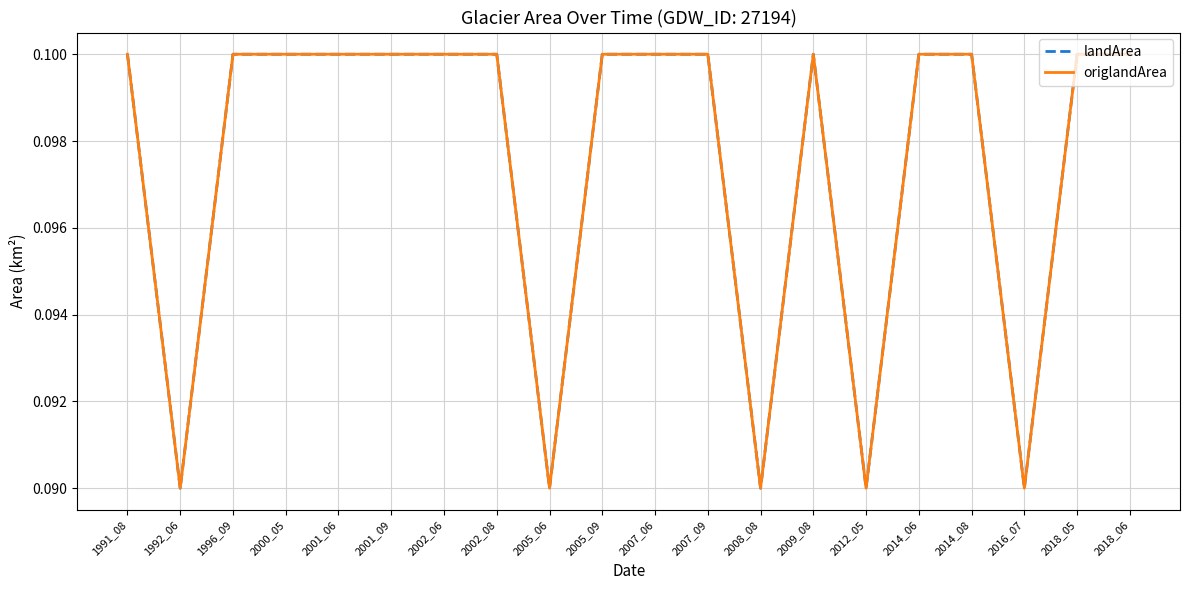

True or false: landArea has a value of 0.1 at 2008_08.

True